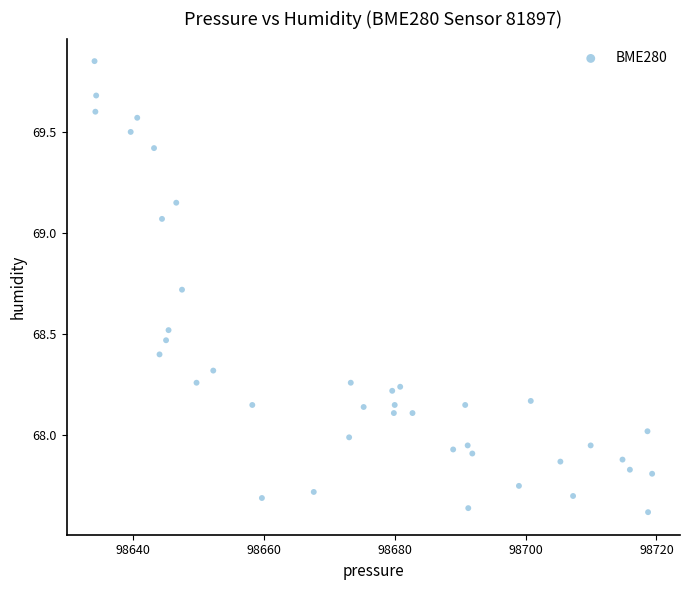

What is the range of Y values (max minus min)?

2.2